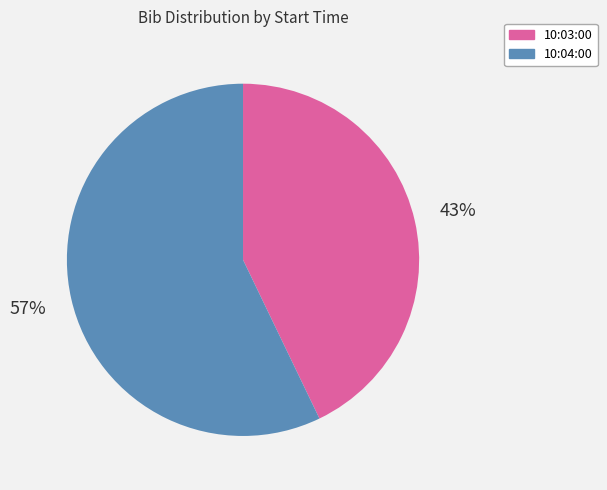

Count the number of slices in the pie.

2